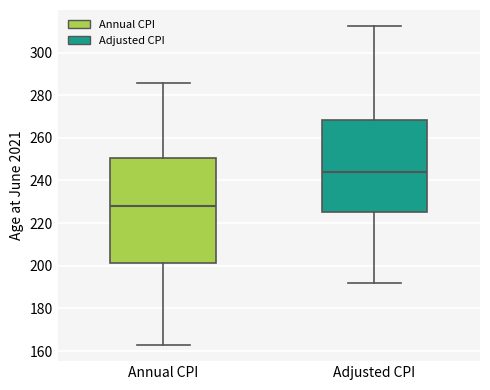

Where is the lower edge of the box for Adjusted CPI on the y-axis? The values are not printed on the chart, so give them approximately, as read against the axis.

226